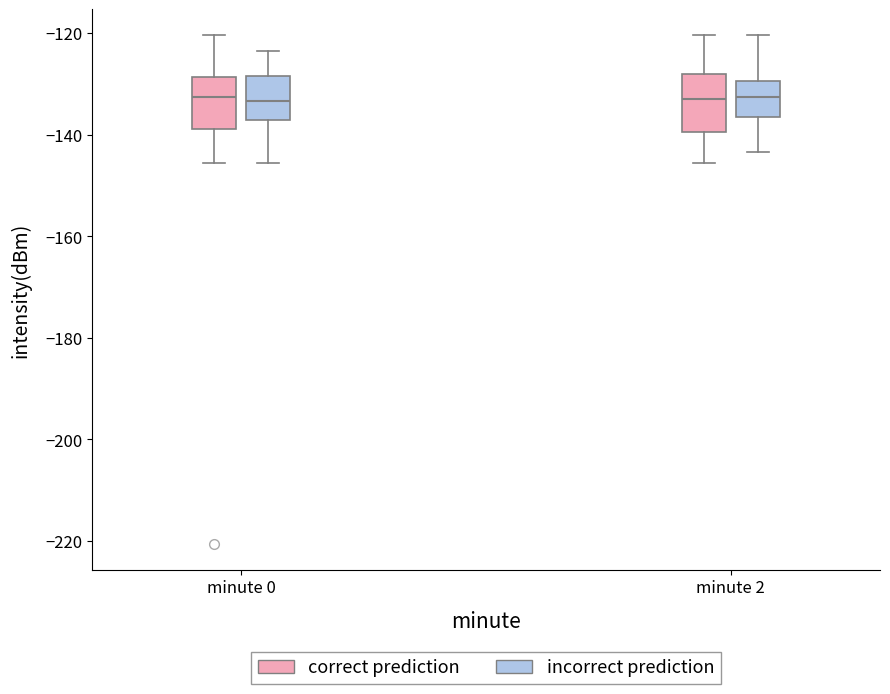

Reading left to right, read every box against the y-axis: the position of its median line, the range the box covers, and the ends of its whiskers. The values are not printed on the chart, so give them approximately, as read against the axis.

minute 0 (correct prediction): median -132, box -138 to -128, whiskers -146 to -120
minute 0 (incorrect prediction): median -134, box -138 to -128, whiskers -146 to -124
minute 2 (correct prediction): median -134, box -140 to -128, whiskers -146 to -120
minute 2 (incorrect prediction): median -132, box -136 to -130, whiskers -144 to -120